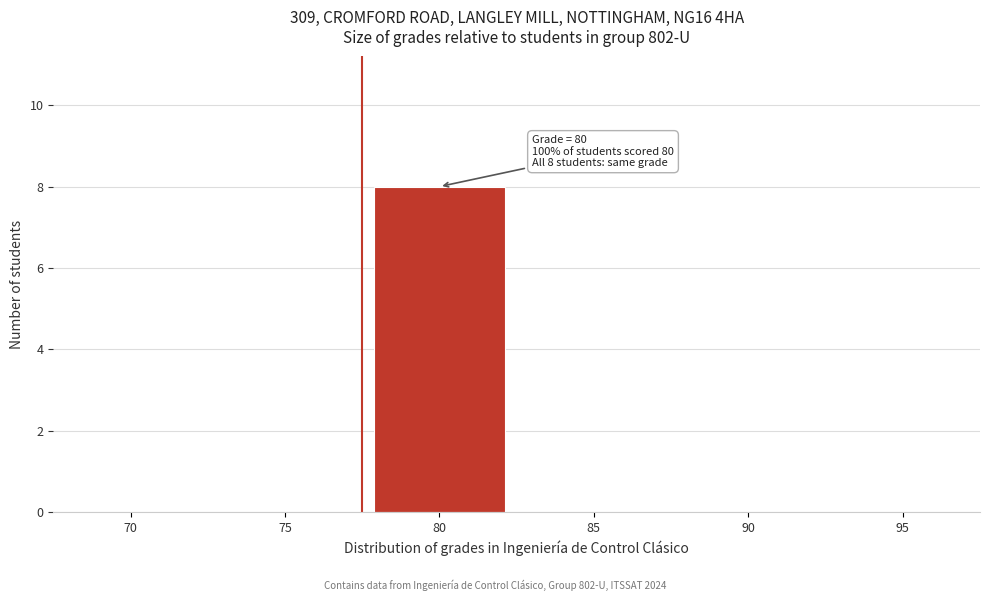

Reading left to right, what are all the values shown in this chart?

70=0	75=0	80=8	85=0	90=0	95=0